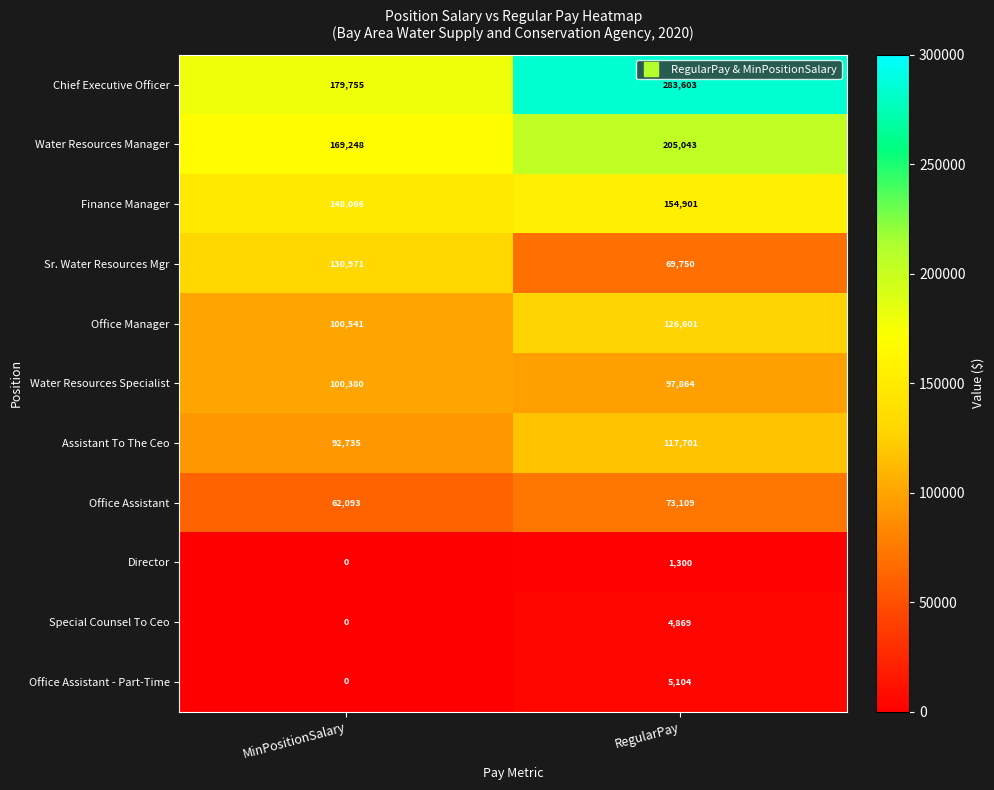

What is the approximate value of Director at RegularPay?

1300